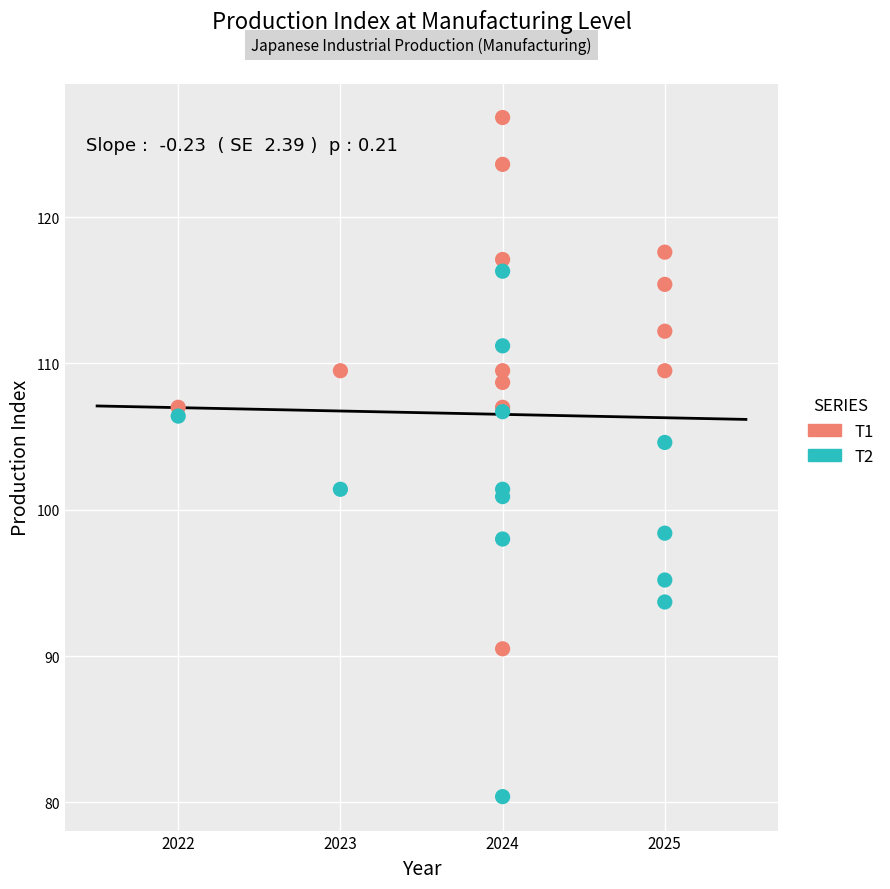

Which series reaches the minimum Y coordinate?

T2